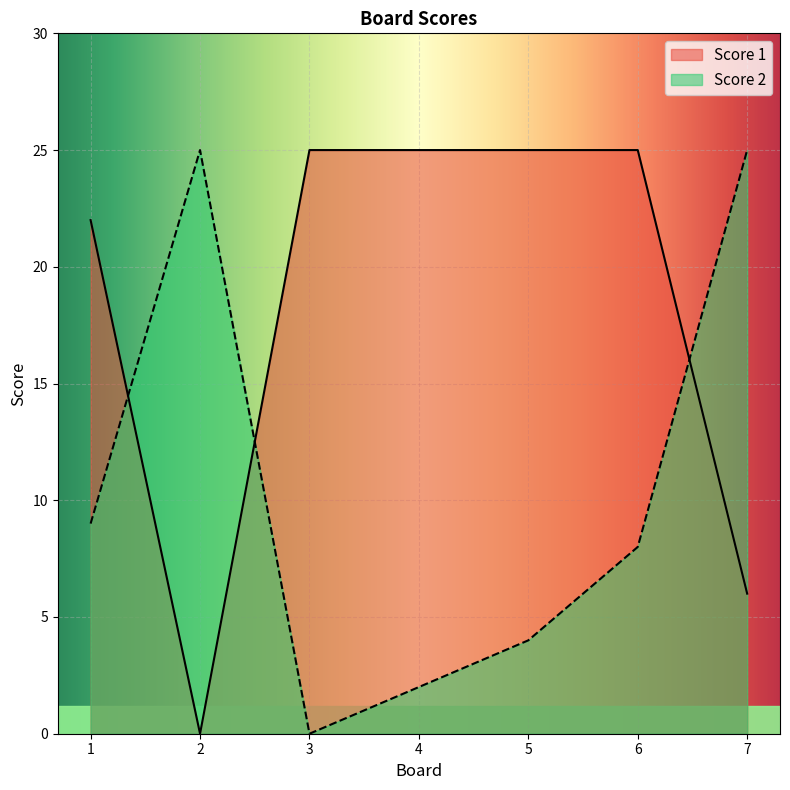

Between which two adjacent categories do Score 2 and Score 1 first intersect?

1 and 2